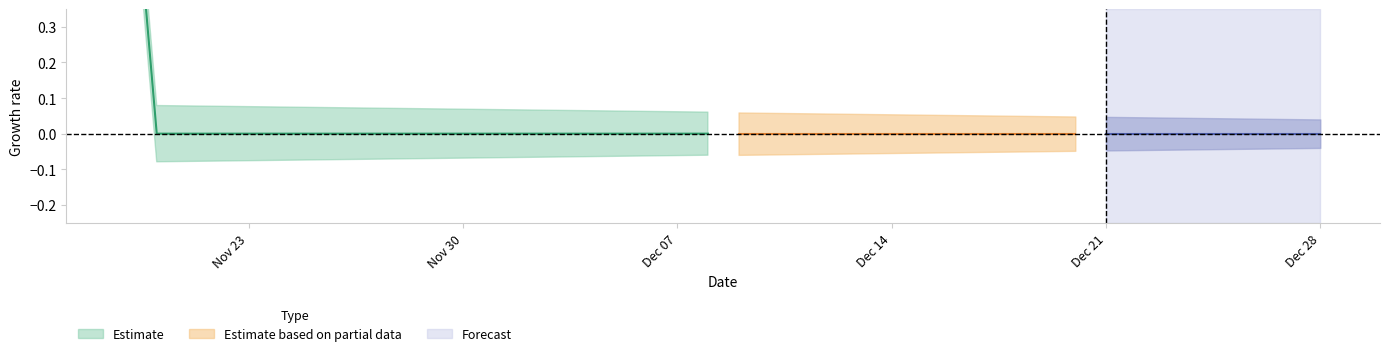

The chart shows a value of 0 at 2020-11-26. True or false?

True